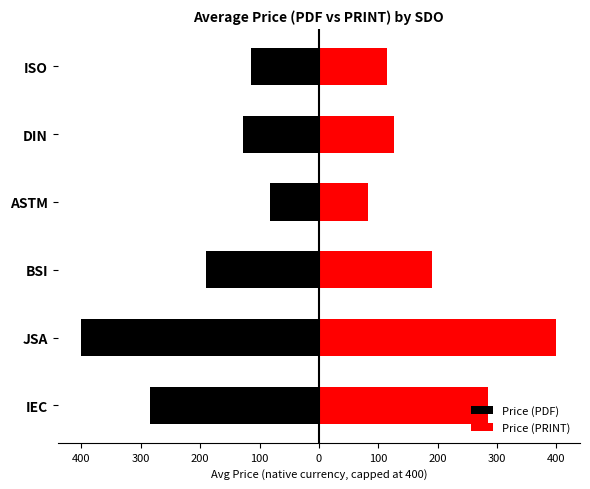

List the series in order of their overall mean, highest first.

Price (PRINT), Price (PDF)